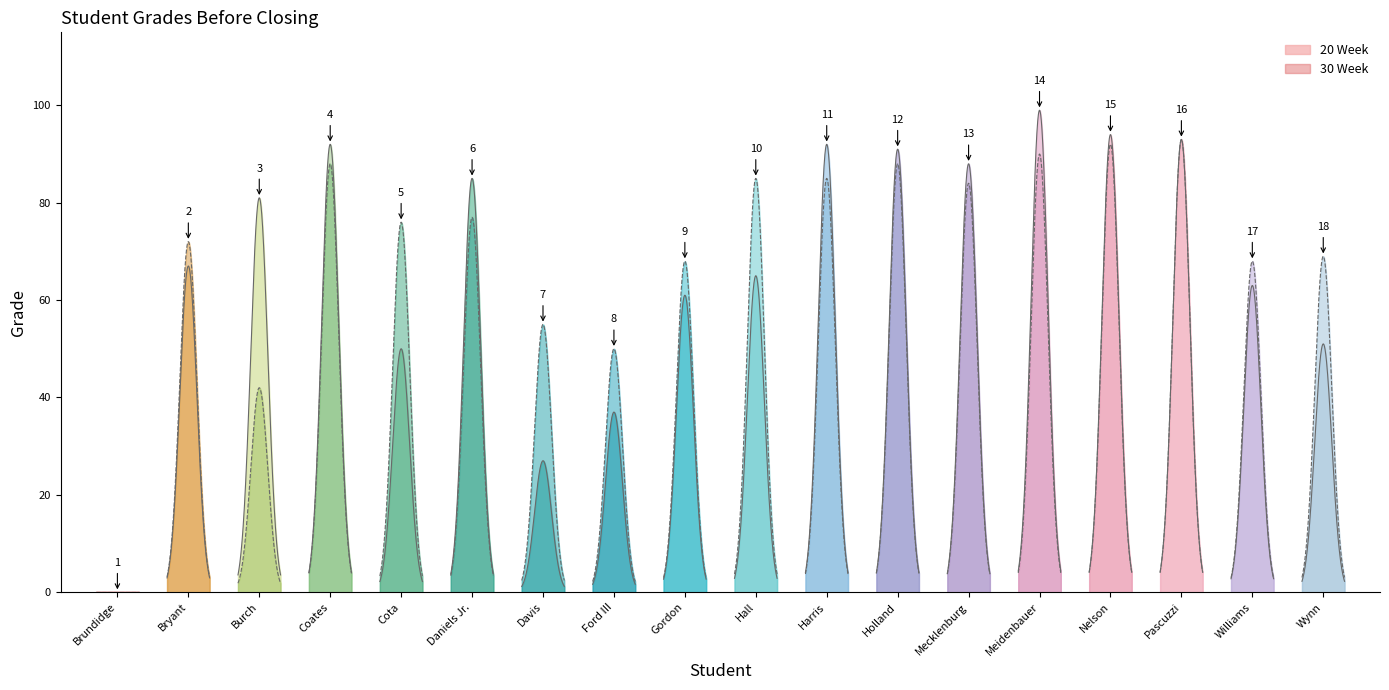

In 20 Week, how many points are lower than both neighbors (excluding endpoints)?

3